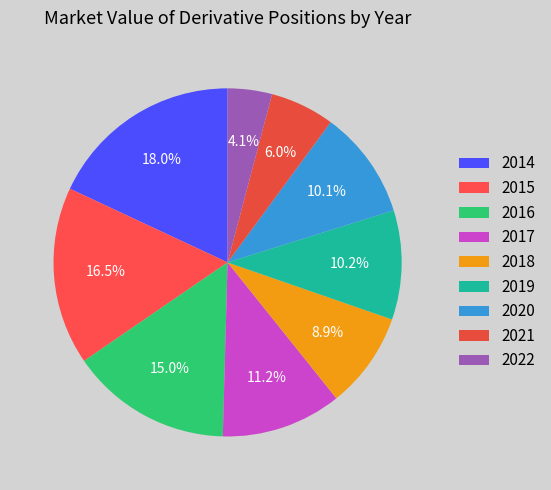

To the nearest percent, what is the average slice percentage?

11%